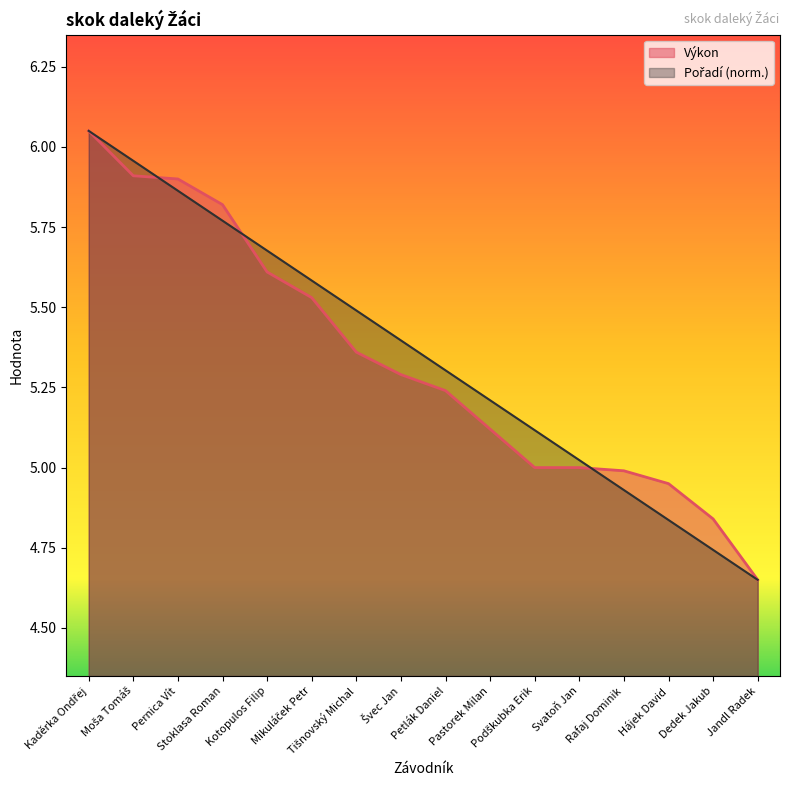

Which series has the widest spread of values?

Výkon